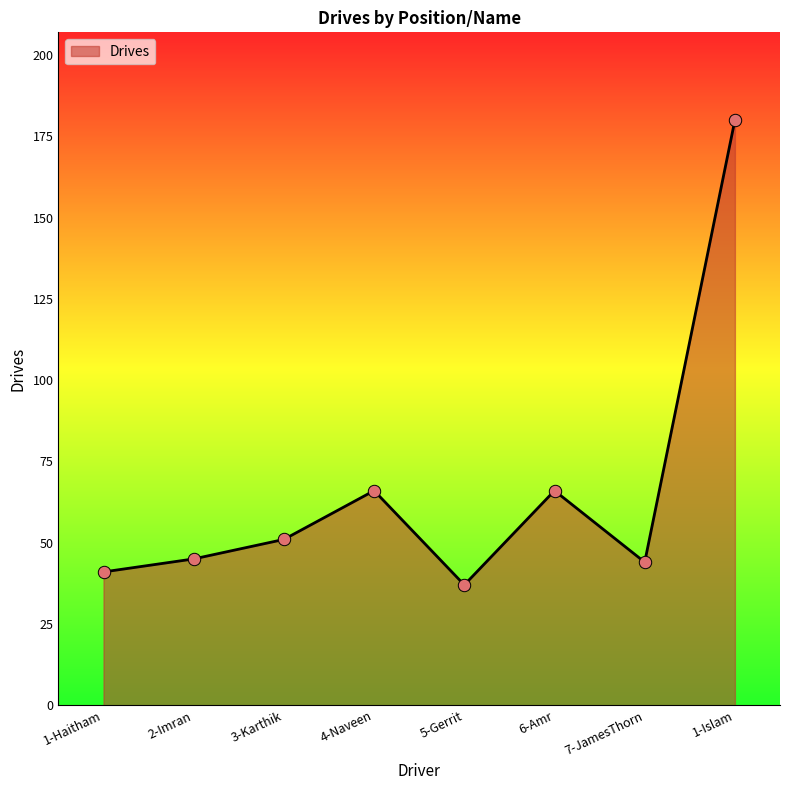

What is the change in value from 3-Karthik to 1-Islam?

+129